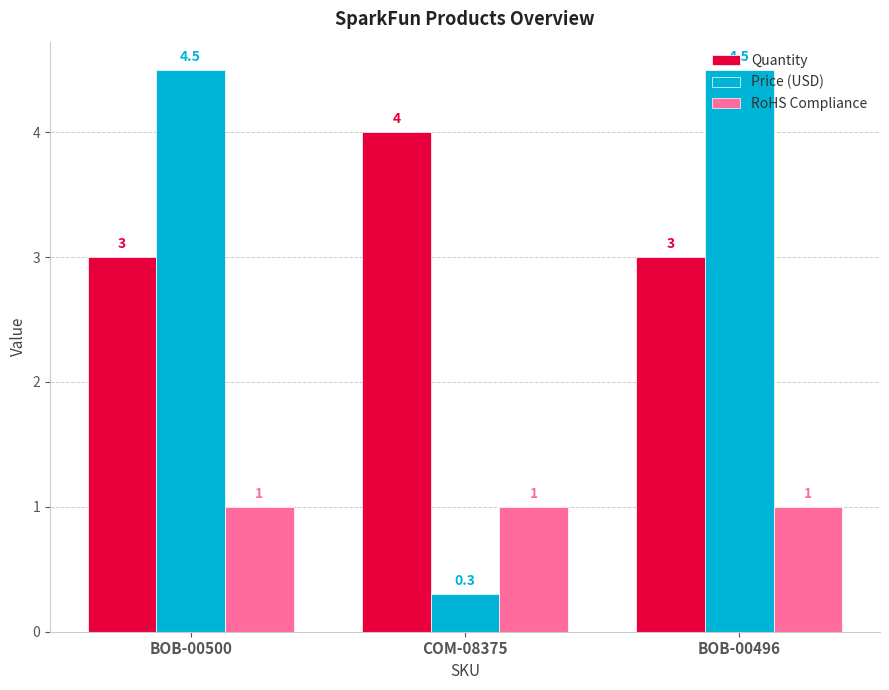

What position from the right is COM-08375?

2